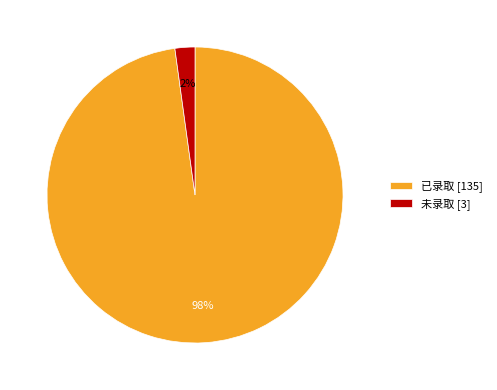

Do 已录取 [135] and 未录取 [3] together represent more than half of the pie?

Yes